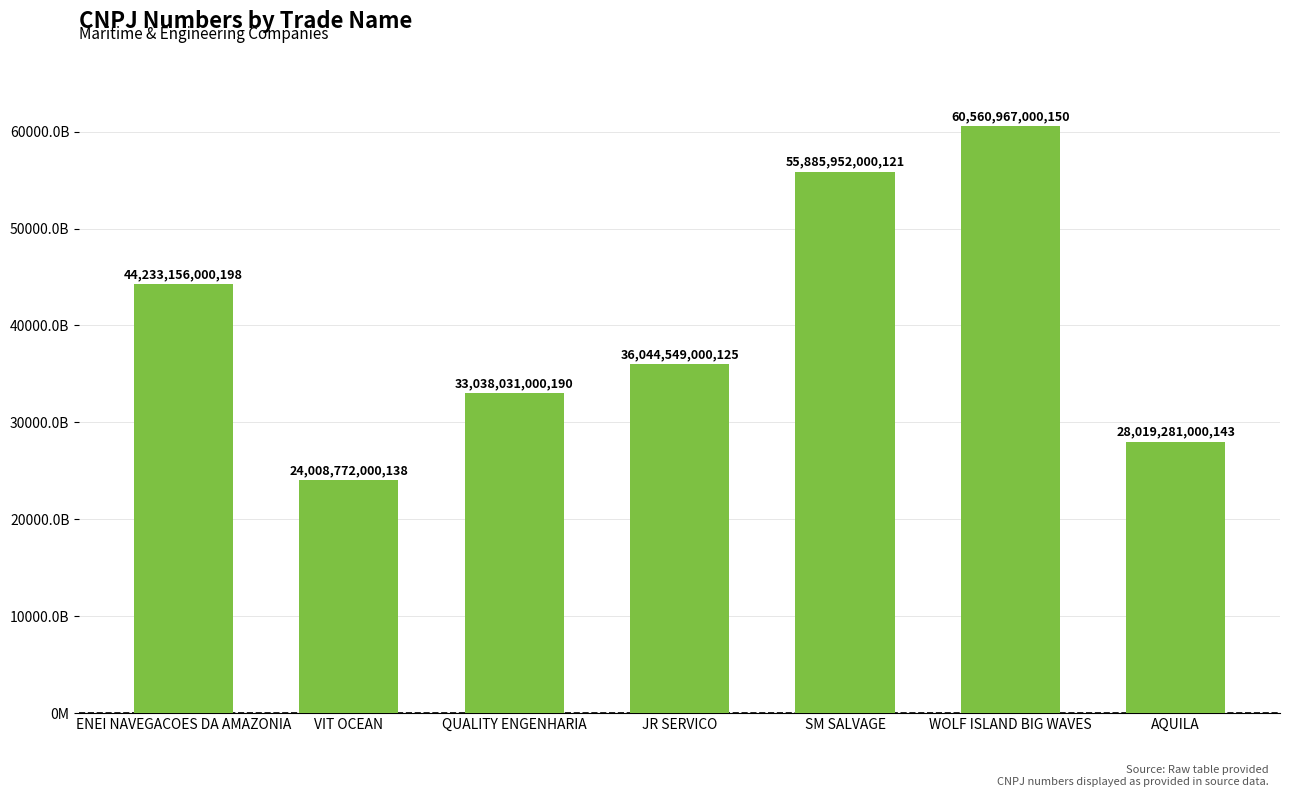

Does the chart contain any negative values?

No